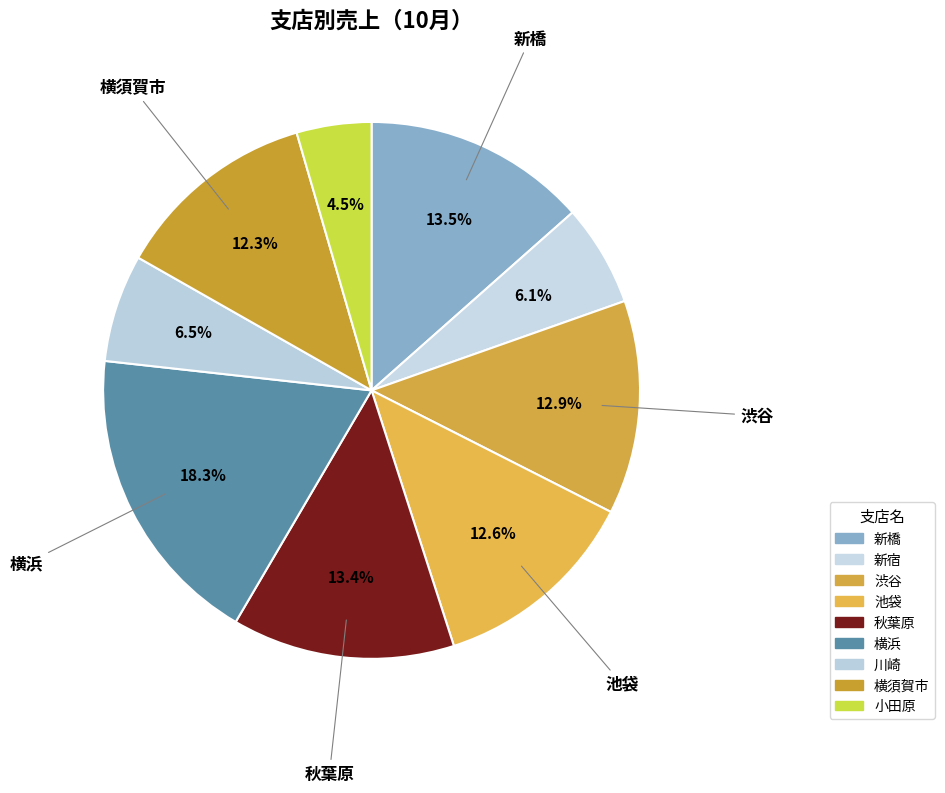

Does 小田原 account for over 50% of the chart?

No